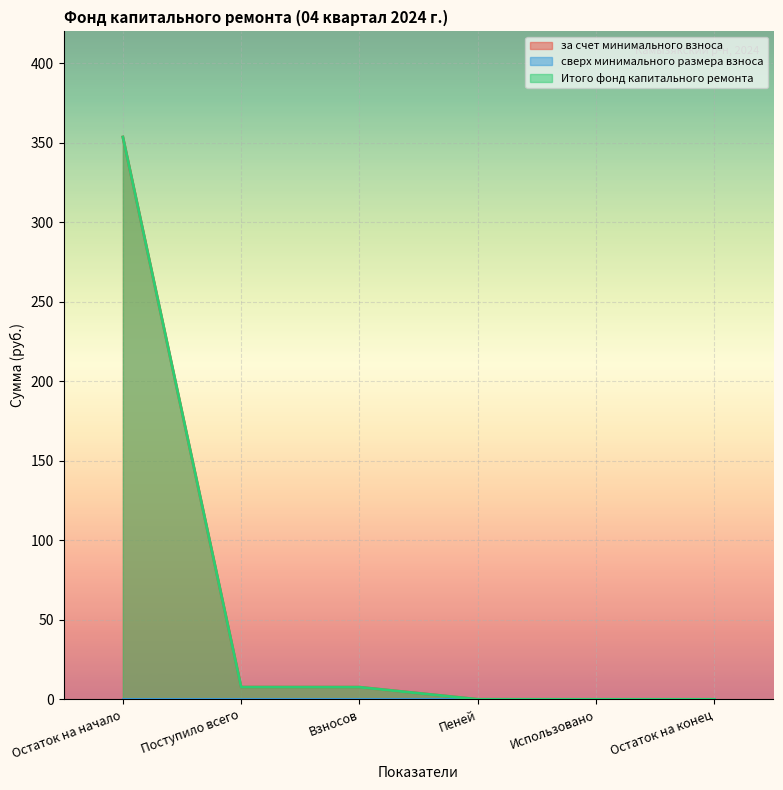

True or false: Итого фонд капитального ремонта has a value of 353.6 at Остаток на начало.

True